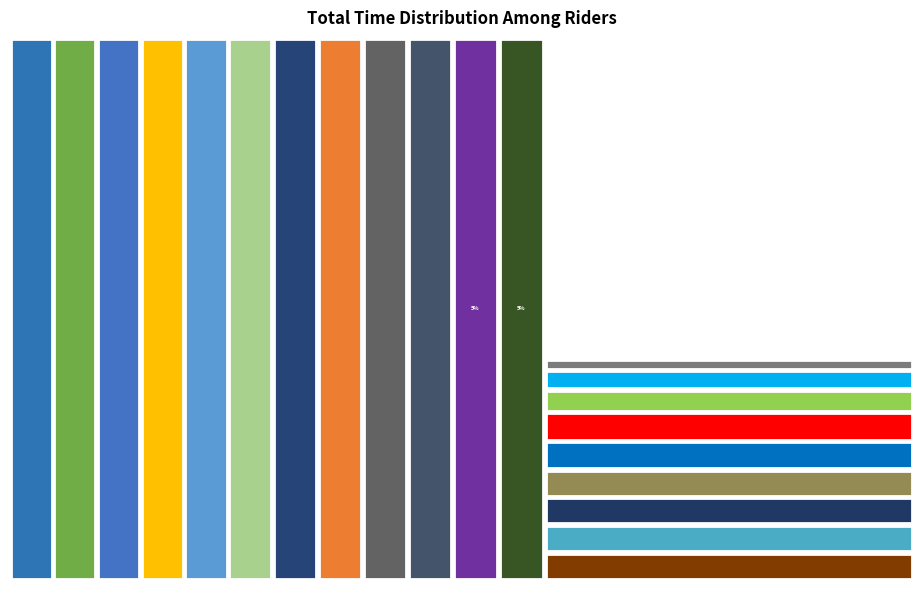

Between DEVIN NASTAZIO and YAYAN KONCLENG, which is larger?

YAYAN KONCLENG